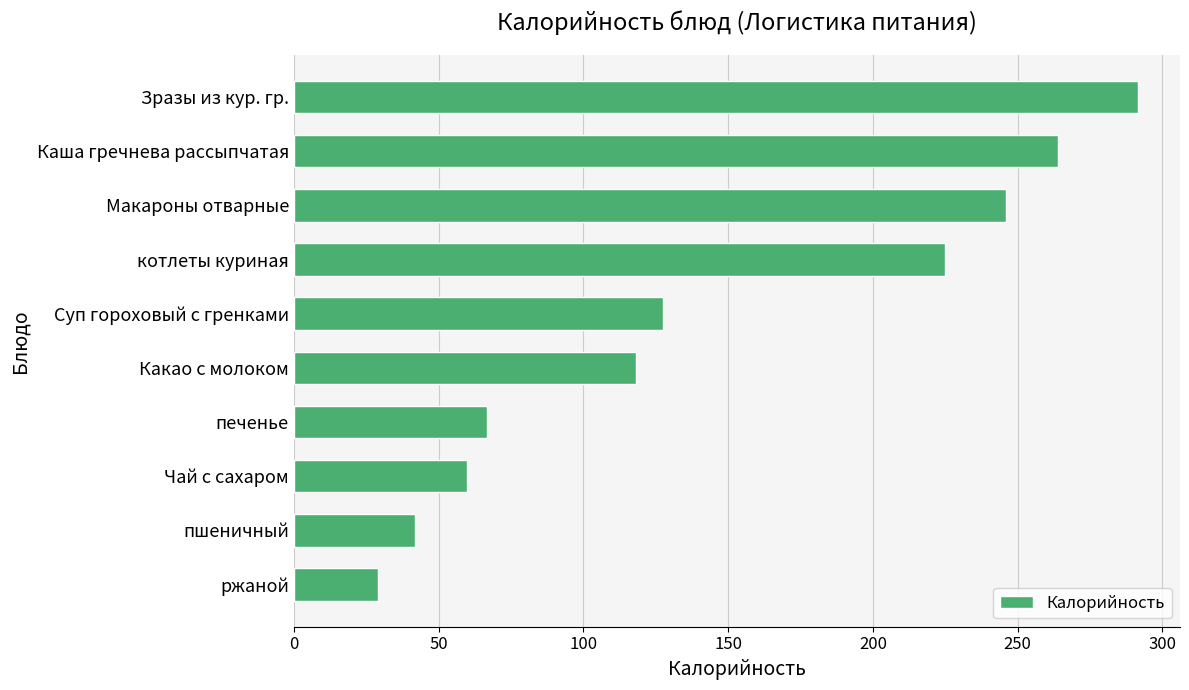

Reading bottom to top, list all the values displayed in this chart.

ржаной=29.0	пшеничный=41.9	Чай с сахаром=59.9	печенье=66.7	Какао с молоком=118.1	Суп гороховый с гренками=127.6	котлеты куриная=225.0	Макароны отварные=245.8	Каша гречнева рассыпчатая=264.1	Зразы из кур. гр.=291.5